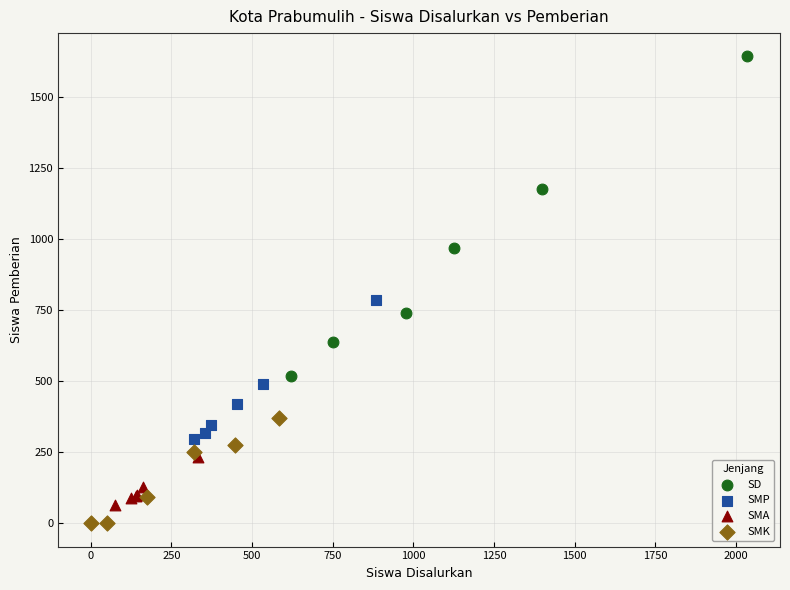

Which series has the widest spread of Y values?

SD